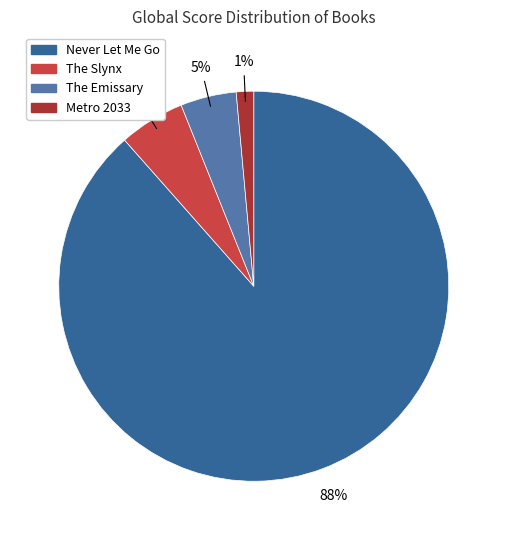

Is the sum of Metro 2033 and The Emissary greater than half?

No